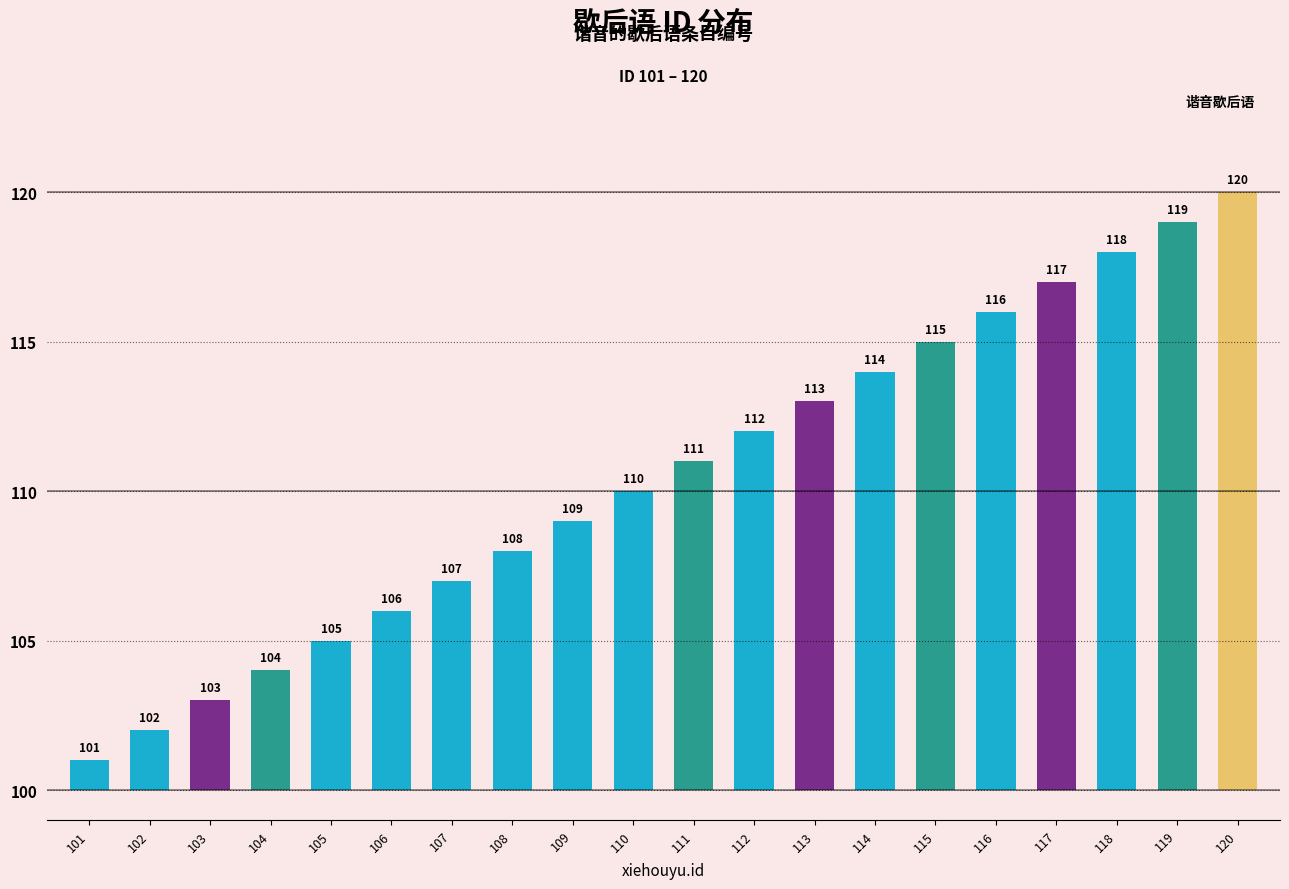

Does the chart contain any negative values?

No